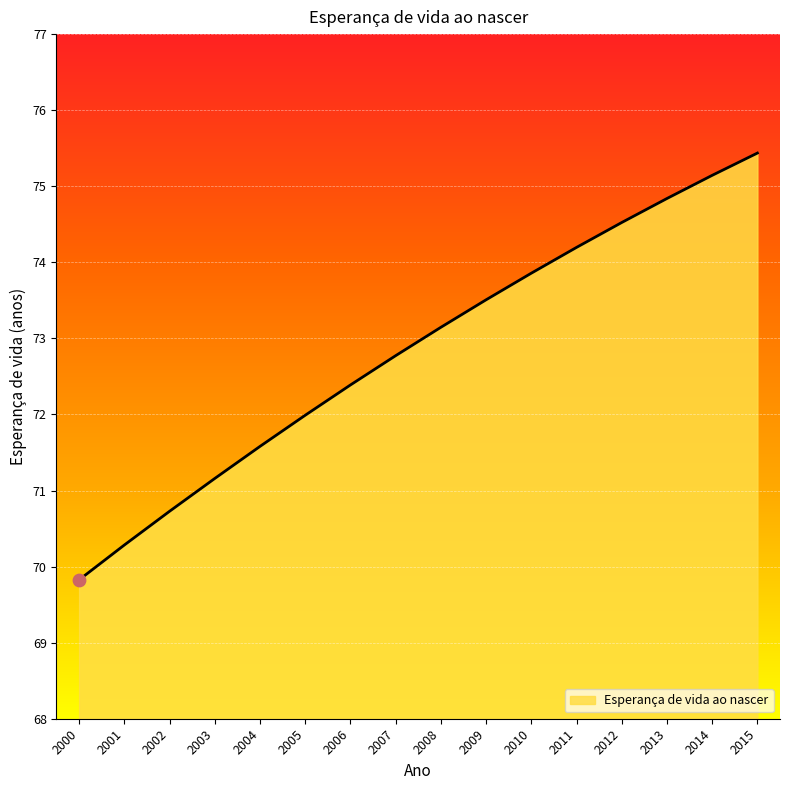

What is the change in value from 2002 to 2010?

+3.1